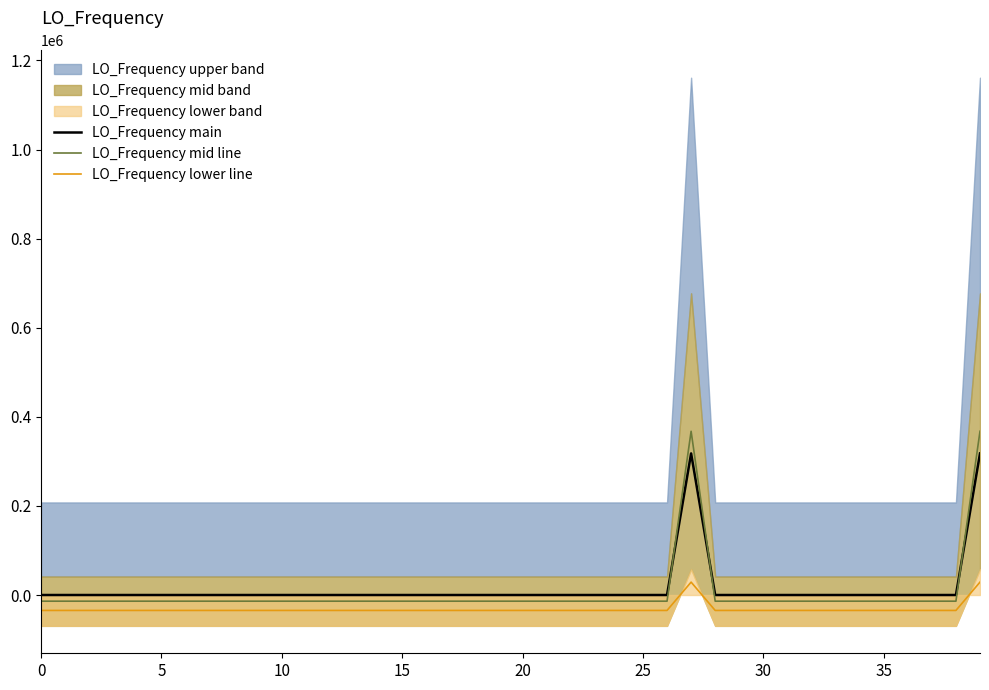

What value does the LO_Frequency mid line series have at 34?

-13855.2